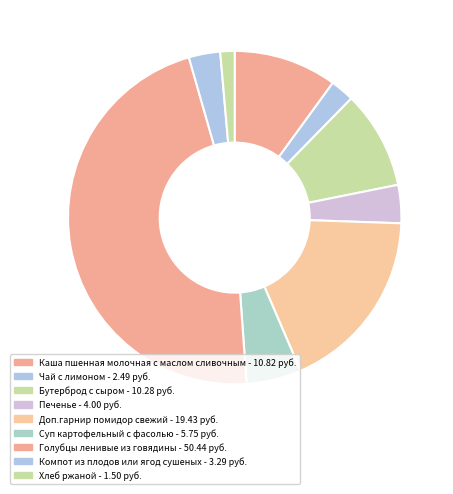

Which slice is the smallest?

Хлеб ржаной